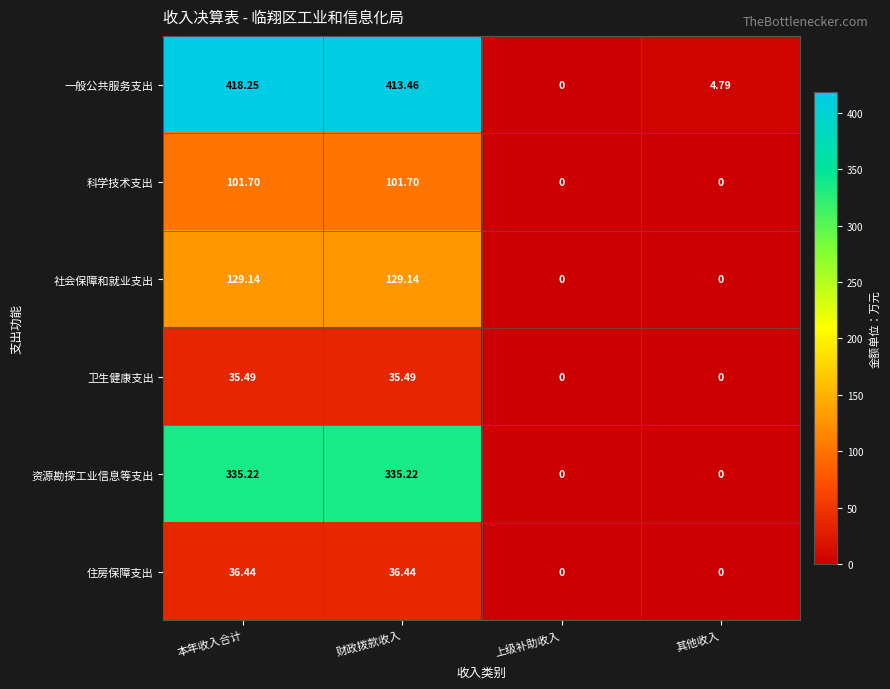

List the series in order of their peak value, highest first.

一般公共服务支出, 资源勘探工业信息等支出, 社会保障和就业支出, 科学技术支出, 住房保障支出, 卫生健康支出